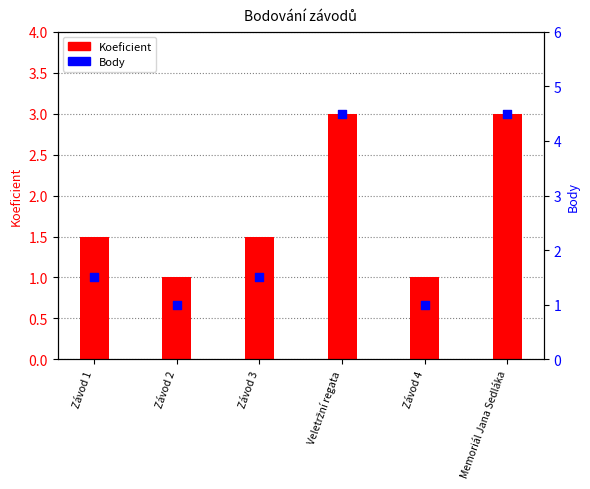

Which series contains the highest Y value?

Body